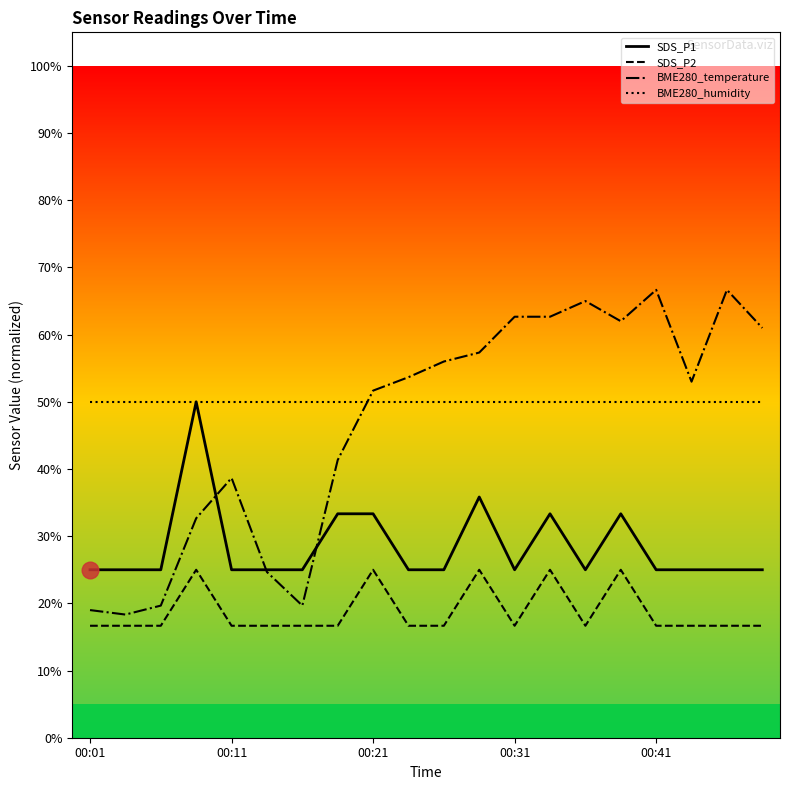

The value of SDS_P1 at 00:11 is 15.2. True or false?

False